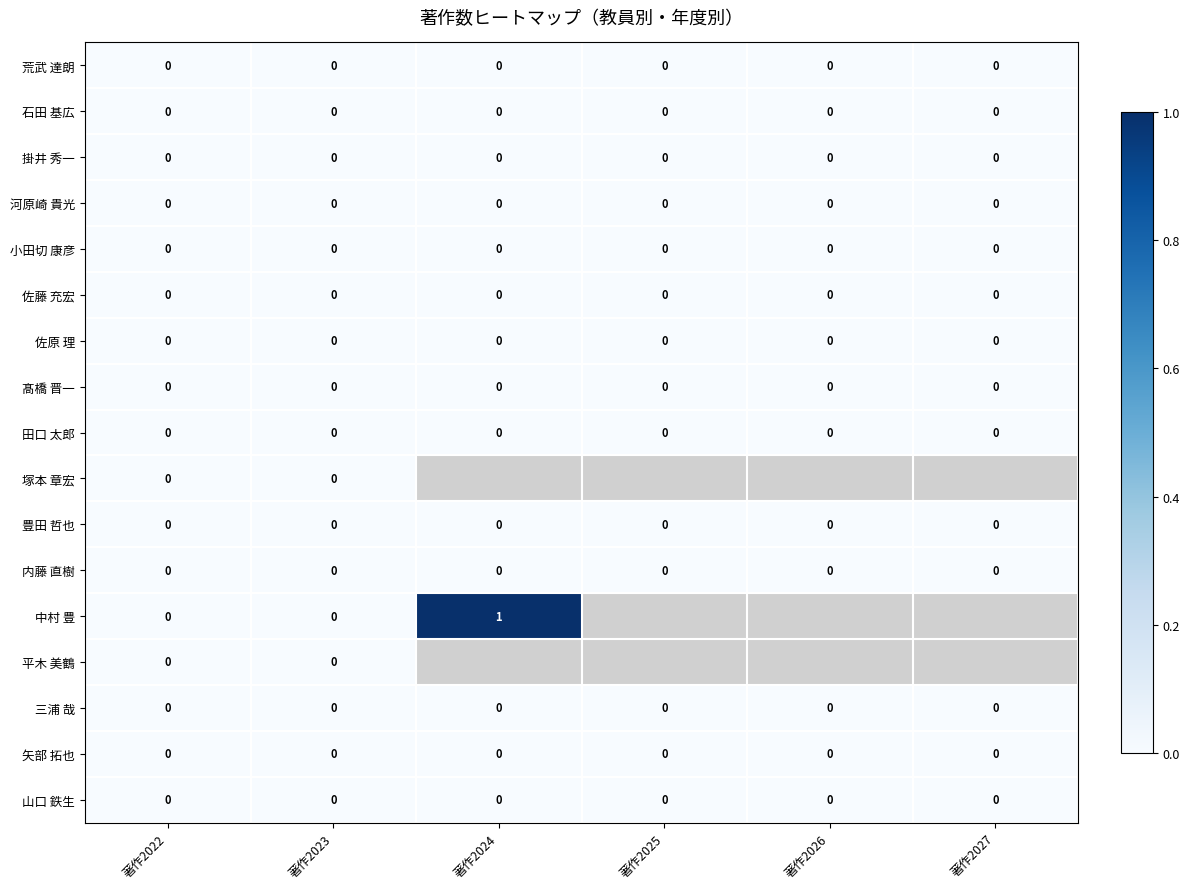

At how many categories does at least one series exceed 0?

1